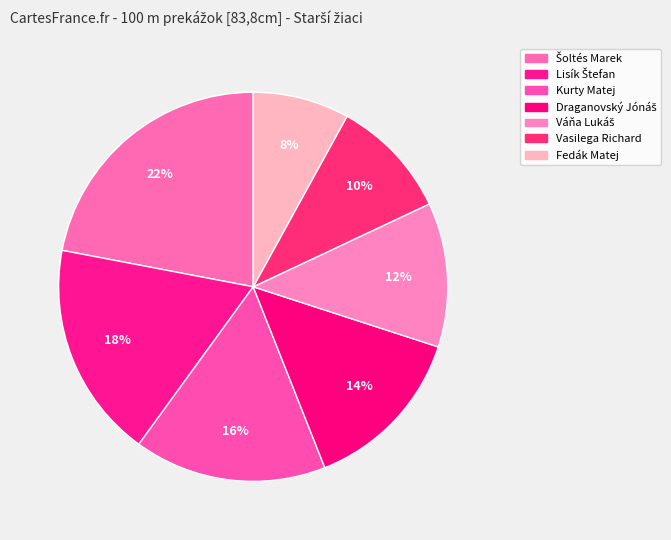

Is Váňa Lukáš the majority of the pie?

No